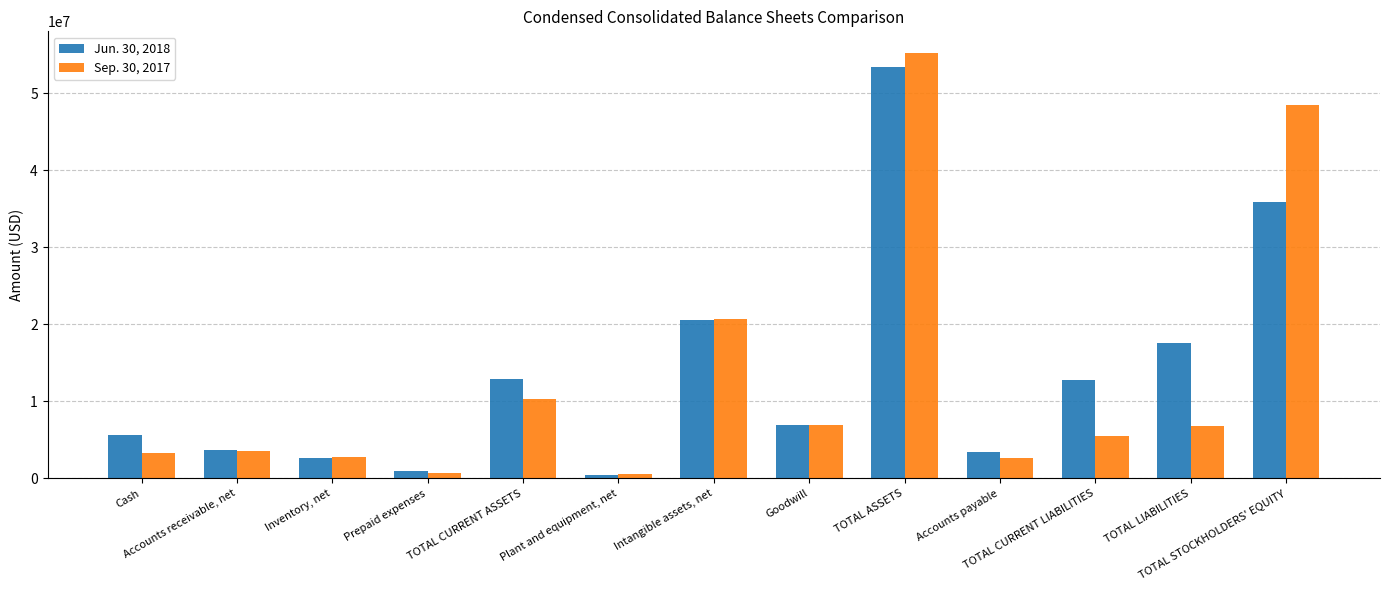

List the labels in order of Jun. 30, 2018 value, smallest first.

Plant and equipment, net, Prepaid expenses, Inventory, net, Accounts payable, Accounts receivable, net, Cash, Goodwill, TOTAL CURRENT LIABILITIES, TOTAL CURRENT ASSETS, TOTAL LIABILITIES, Intangible assets, net, TOTAL STOCKHOLDERS' EQUITY, TOTAL ASSETS